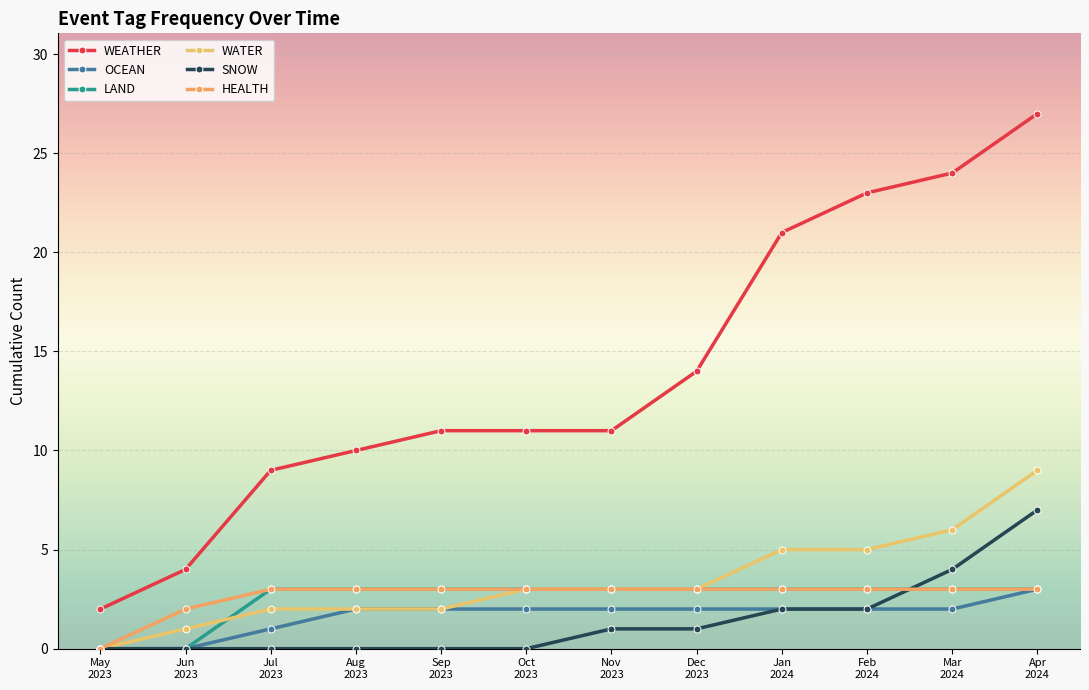

The LAND series shows 1 at May
2023. True or false?

False